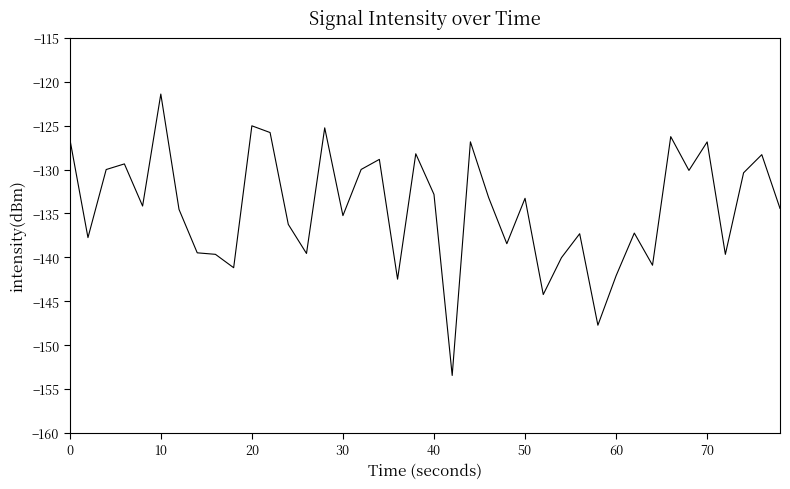

What is the smallest value displayed?

-153.5